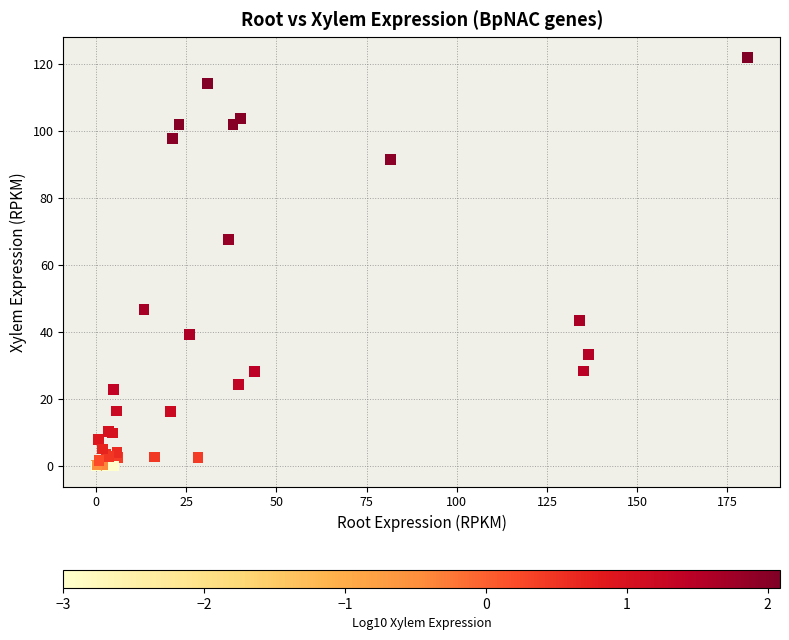

What Y value in the scatter plot is closest to 61?

67.6